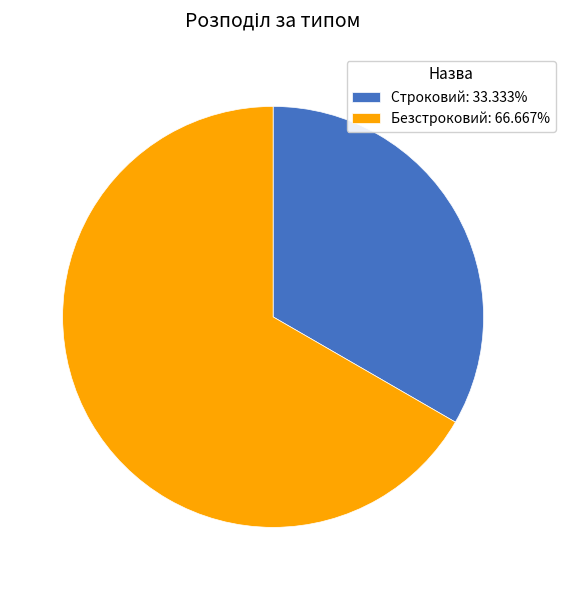

Count the number of slices in the pie.

2